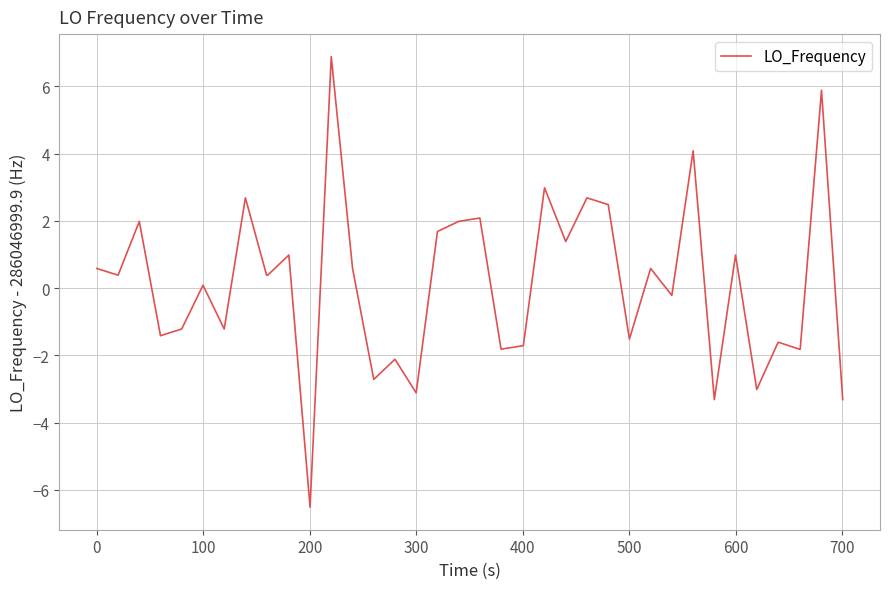

Does the chart display data point markers on the line(s)?

No